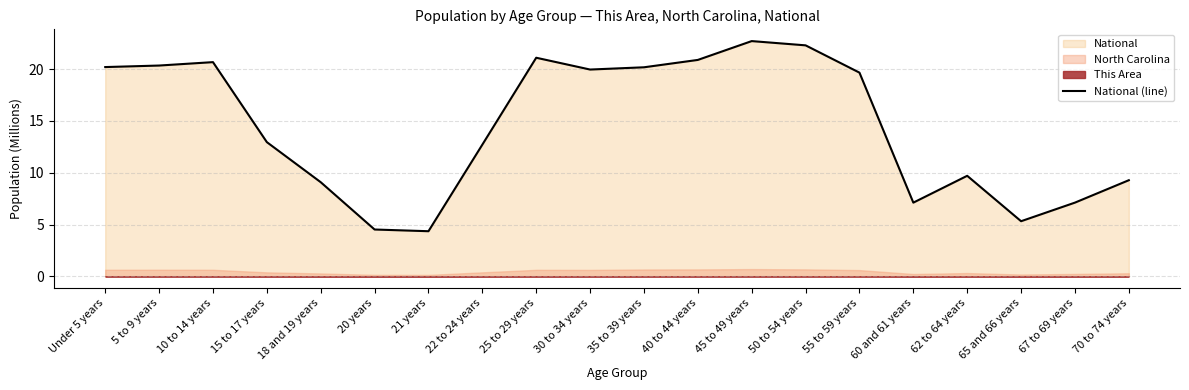

Does the chart display data point markers on the line(s)?

No